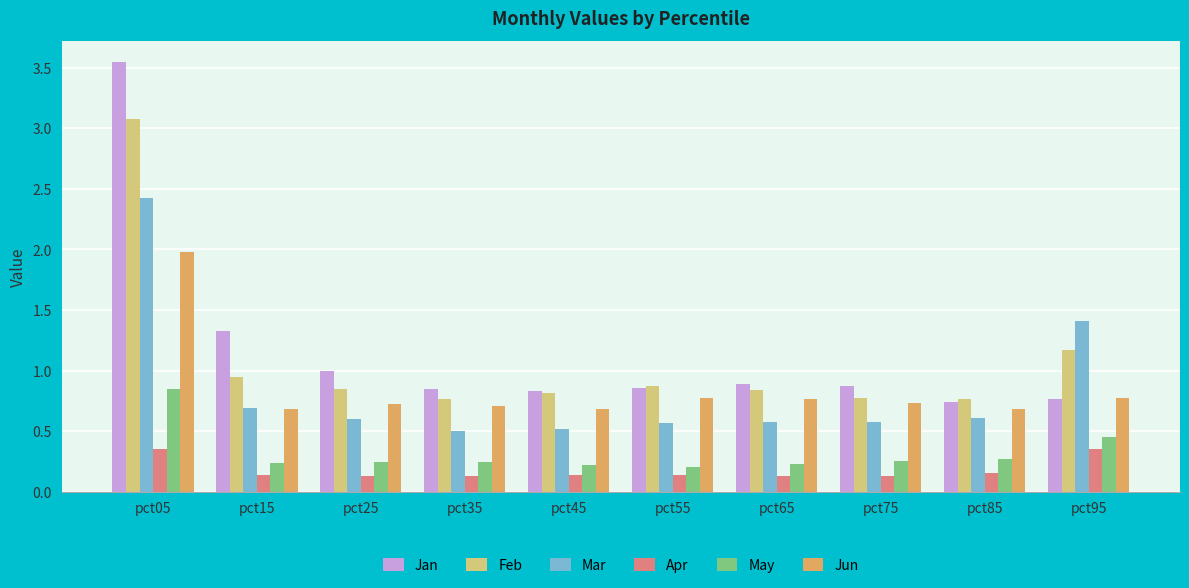

What is the highest value of the Mar series?

2.4